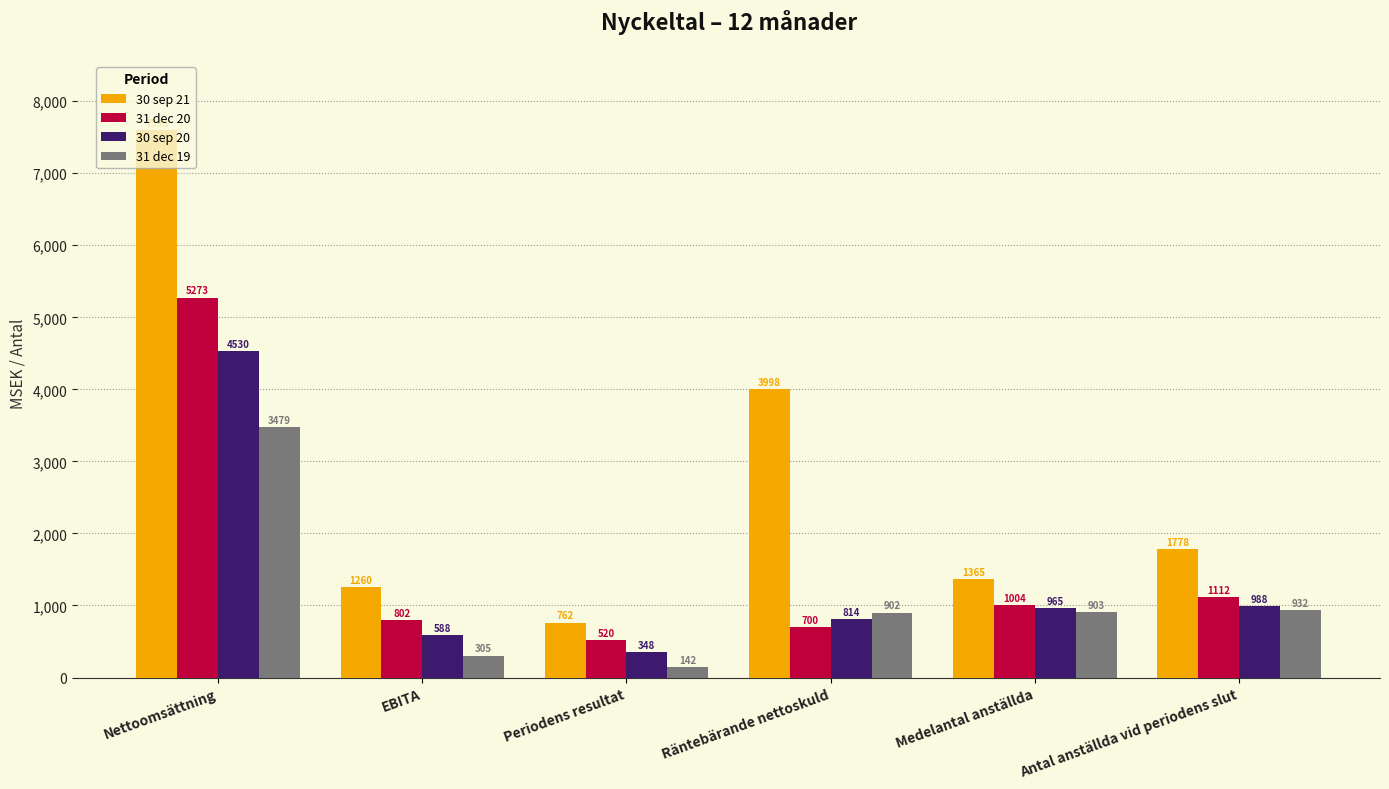

True or false: 30 sep 21 has a value of 7593 at Nettoomsättning.

True